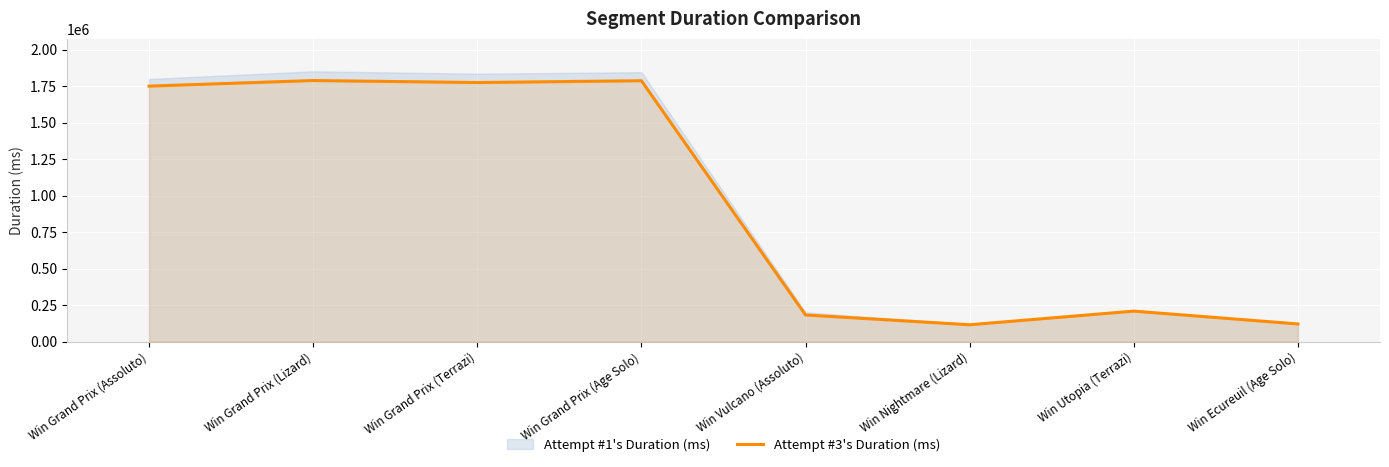

True or false: Attempt #3's Duration (ms) has a value of 1146734 at Win Grand Prix (Lizard).

False